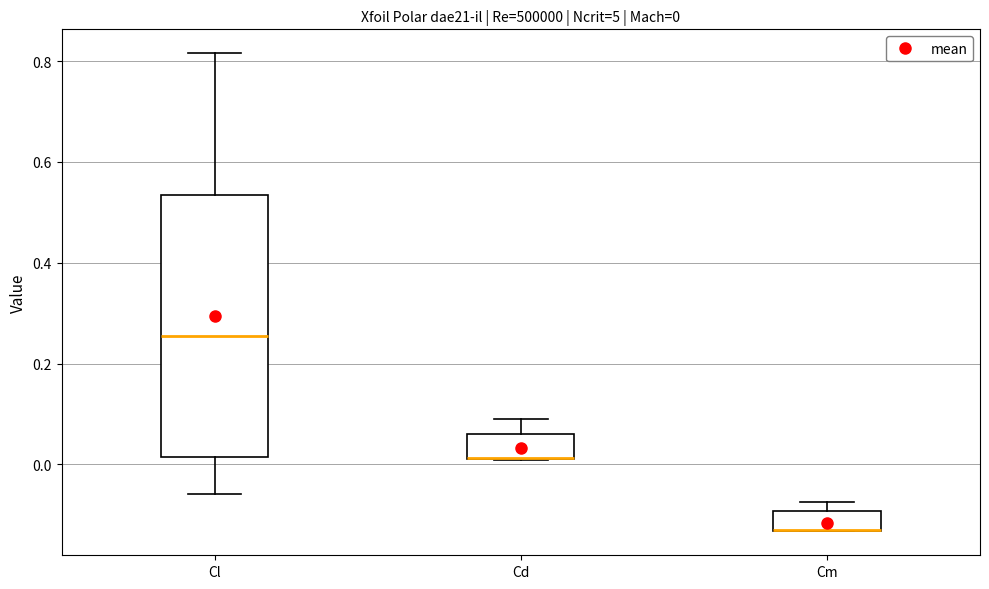

Which box is the tallest, from its lower edge to its upper edge?

Cl